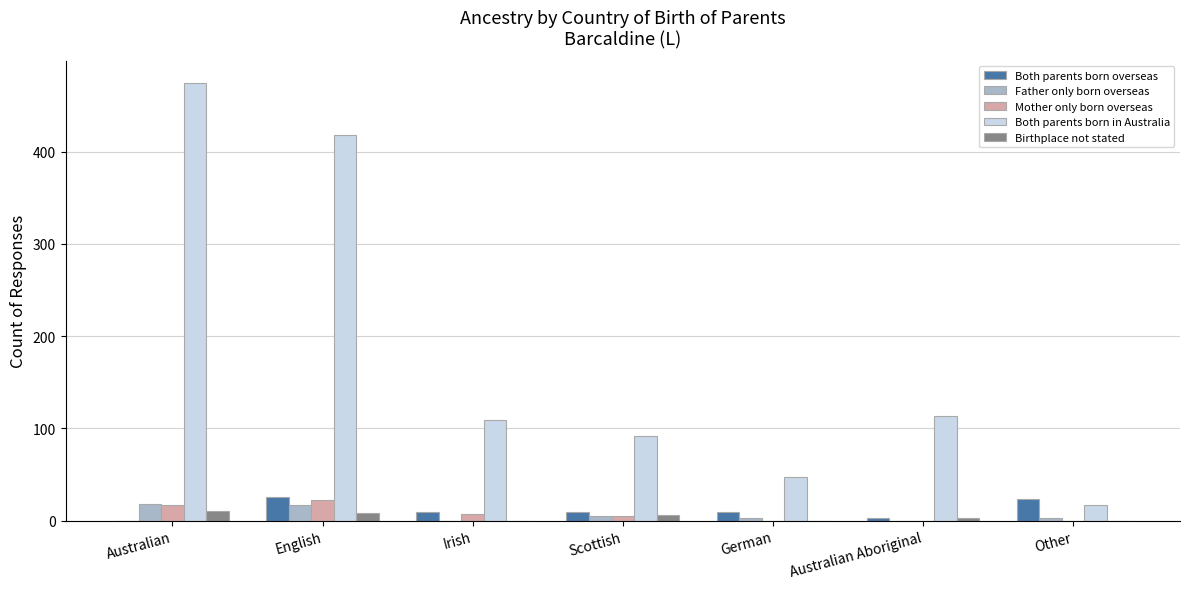

What is the sum of all Both parents born in Australia values?

1271